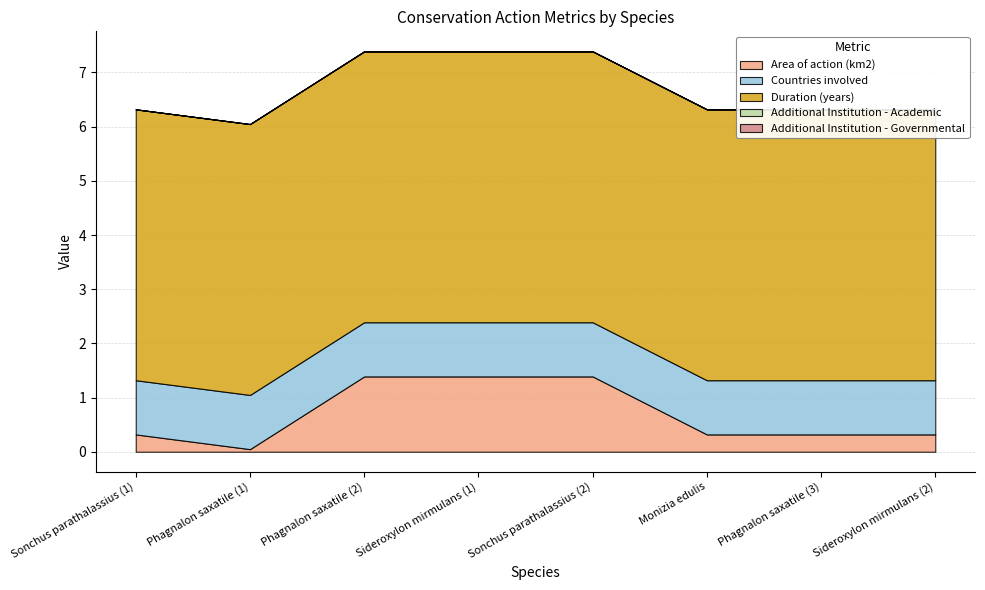

Which category has the highest value across all series?

Sonchus parathalassius (1)